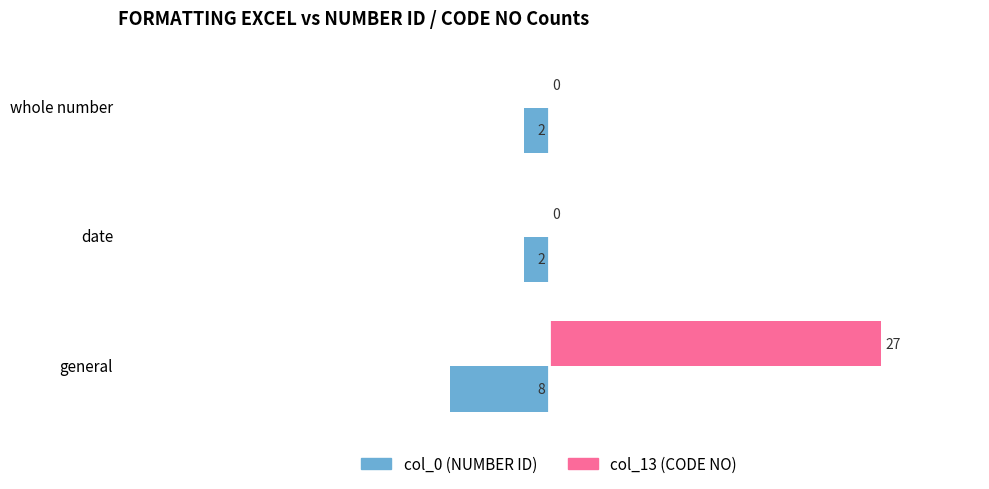

Which series has the largest total across all categories?

col_13 (CODE NO)